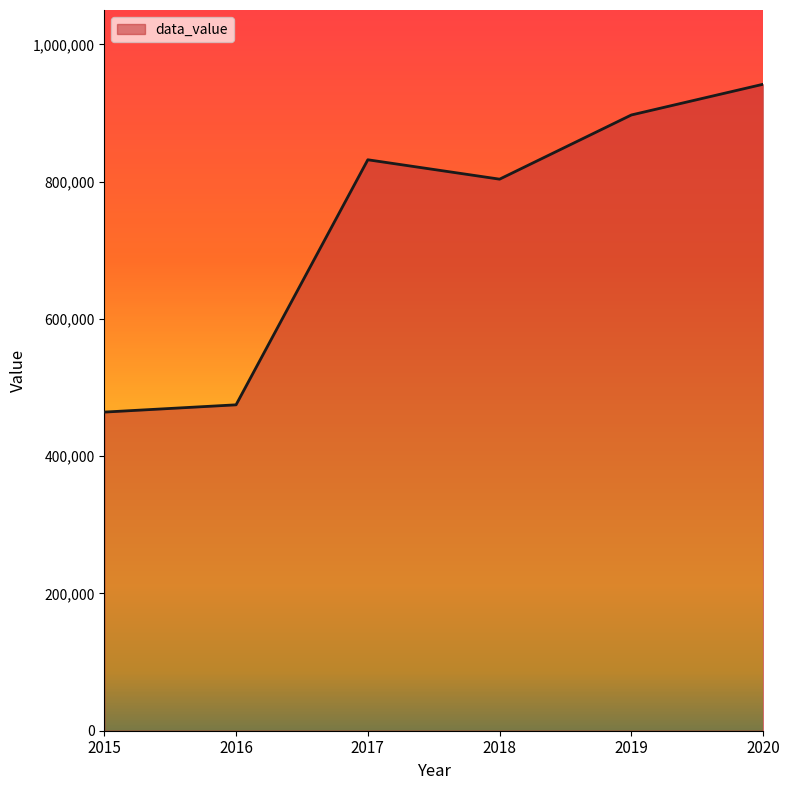

What is the change in value from 2017 to 2018?

-28264.1